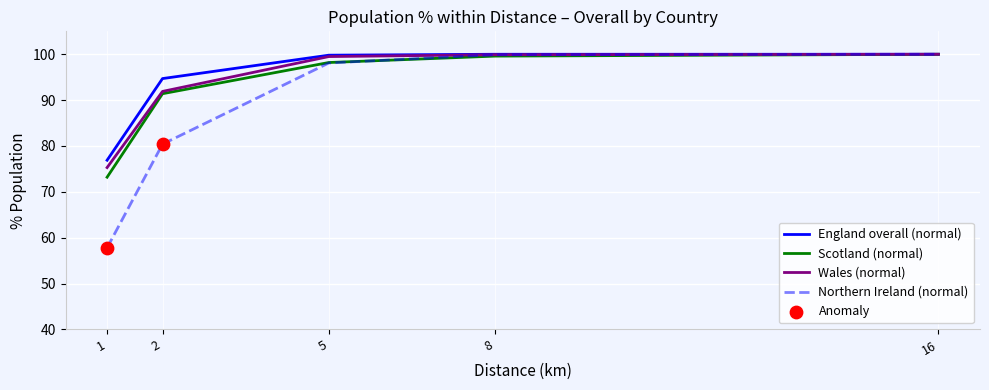

Is the value of England overall (normal) at 5 greater than the value of Northern Ireland (normal) at 2?

Yes